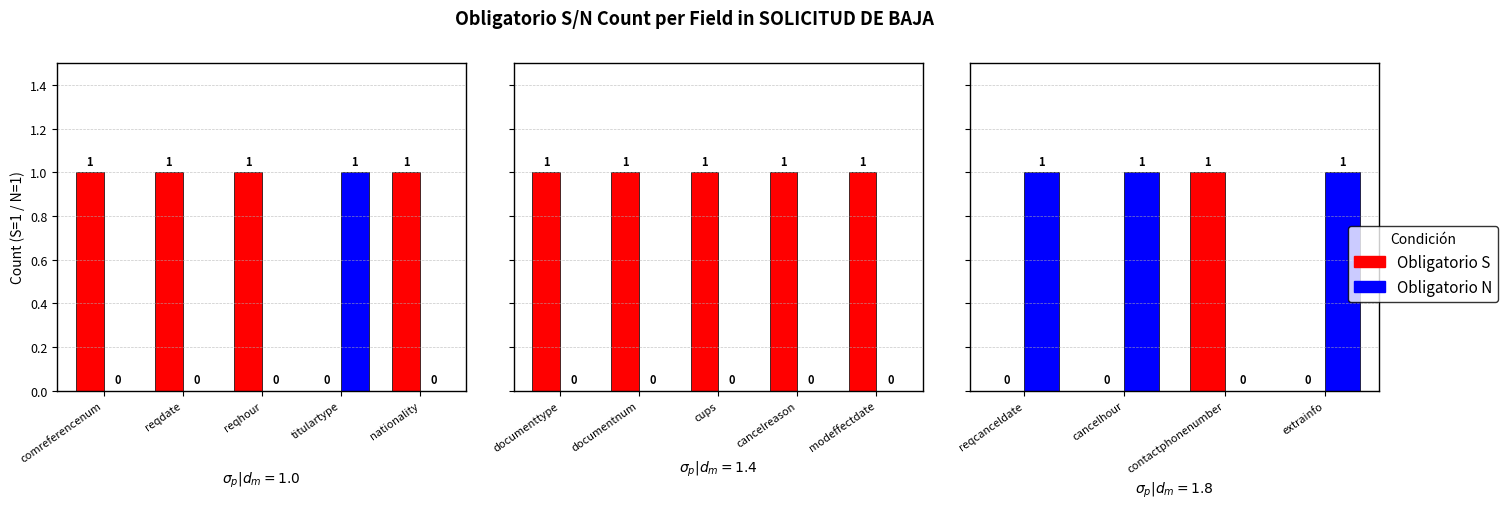

The value of Obligatorio S at extrainfo is -1. True or false?

False